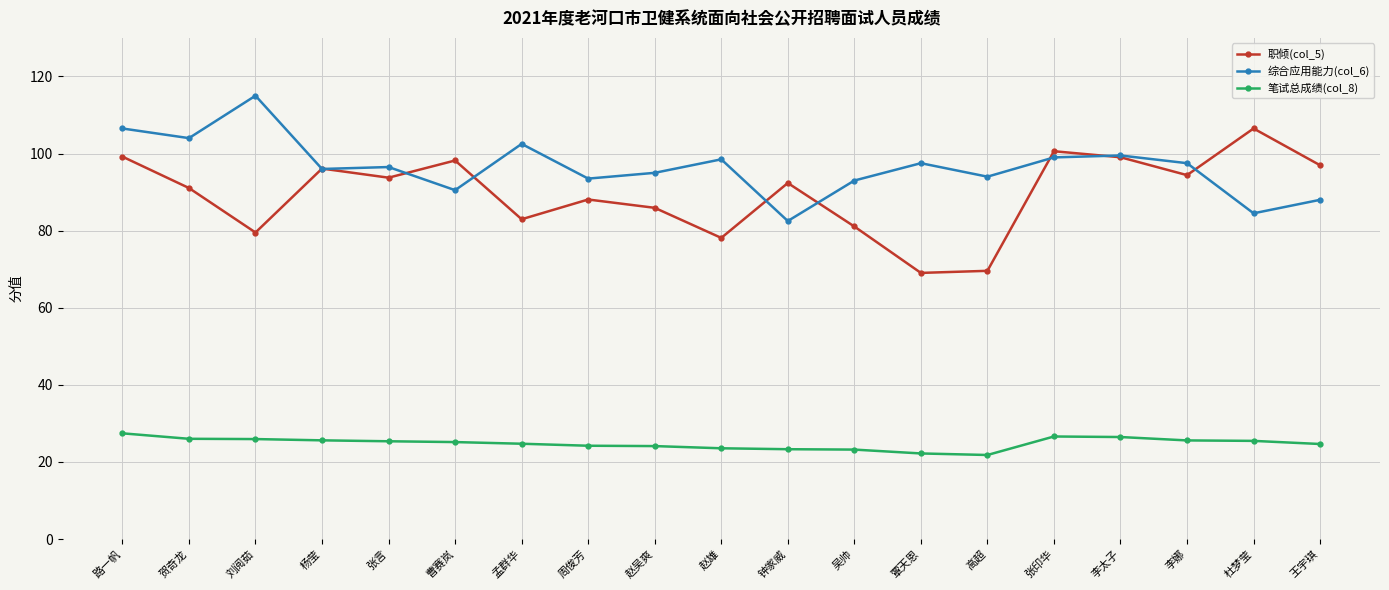

At which category is the sum across all series the highest?

路一帆